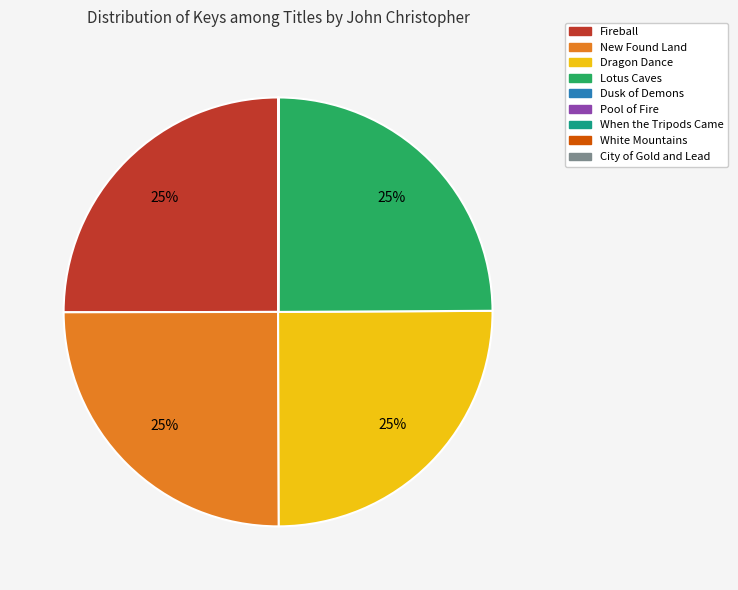

The New Found Land slice represents 25% of the pie. True or false?

True